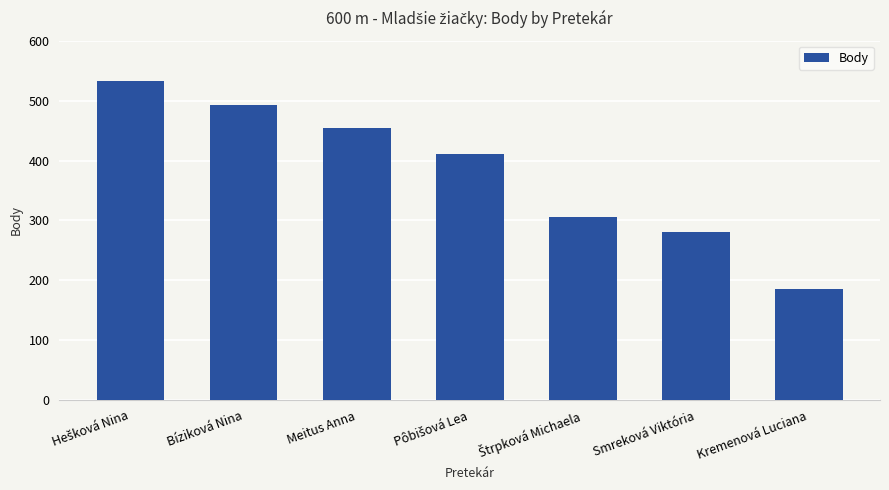

What is the value of the 1st bar from the left?

532